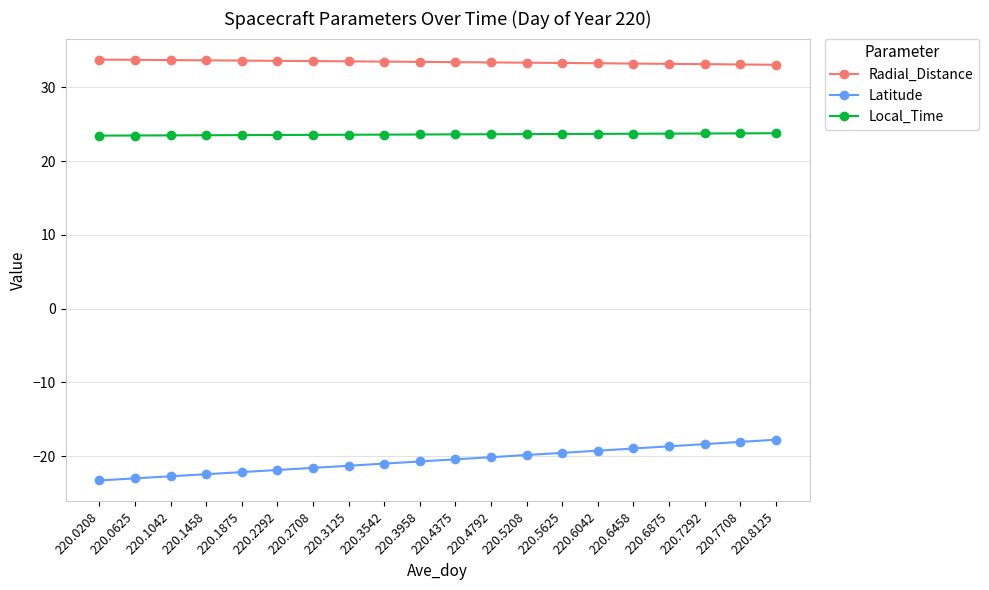

What is the lowest value of the Latitude series?

-23.3